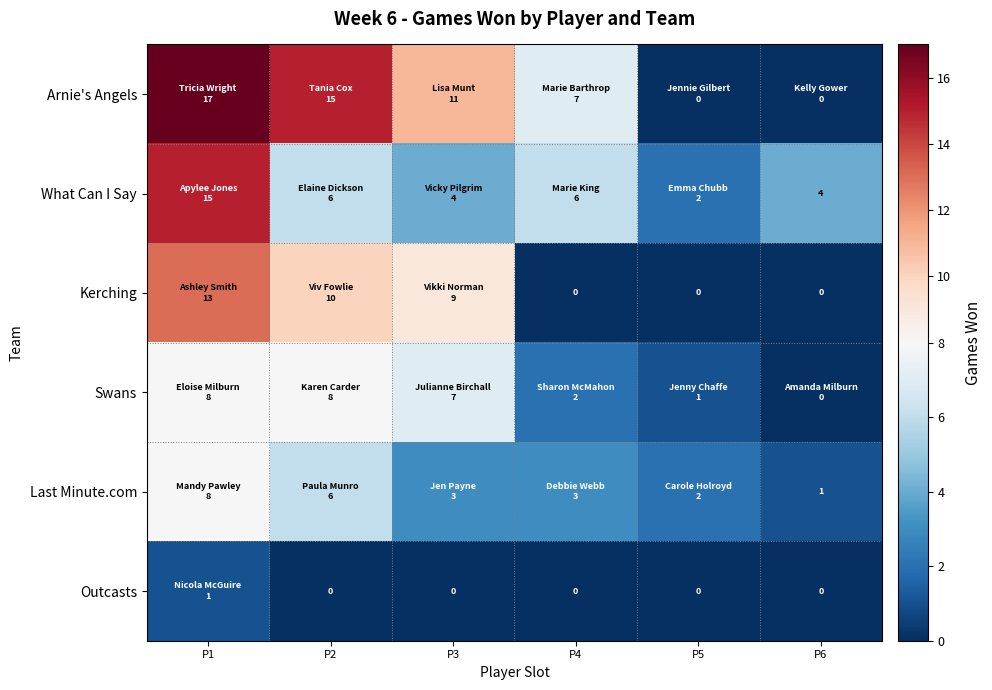

Rank the categories by Arnie's Angels value from lowest to highest.

P5, P6, P4, P3, P2, P1